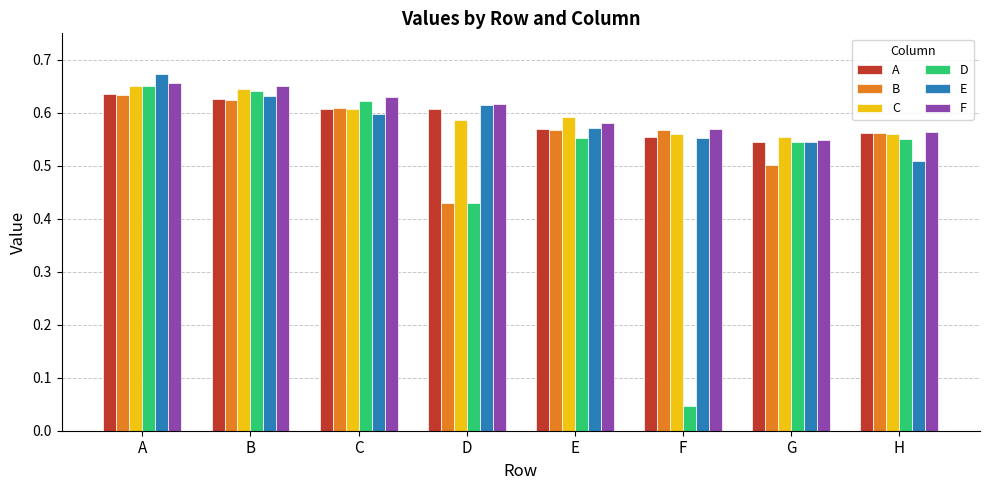

Which series changed the most between F and H?

D